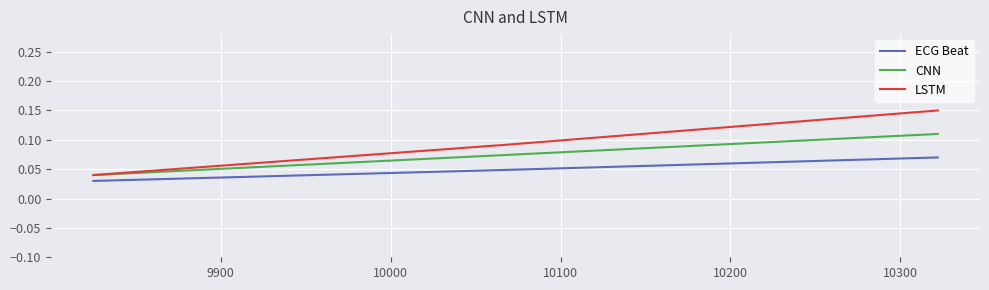

Which series has the largest total across all categories?

LSTM